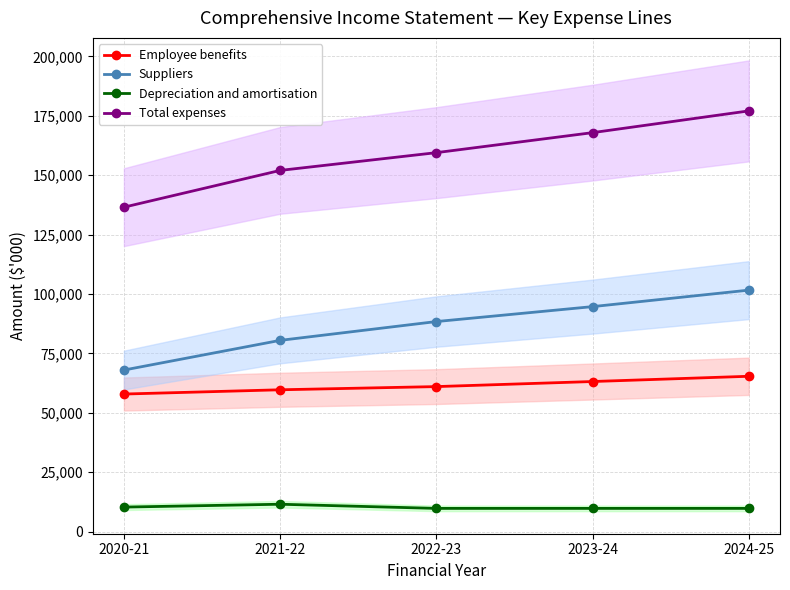

True or false: Total expenses has a value of 136562 at 2020-21.

True